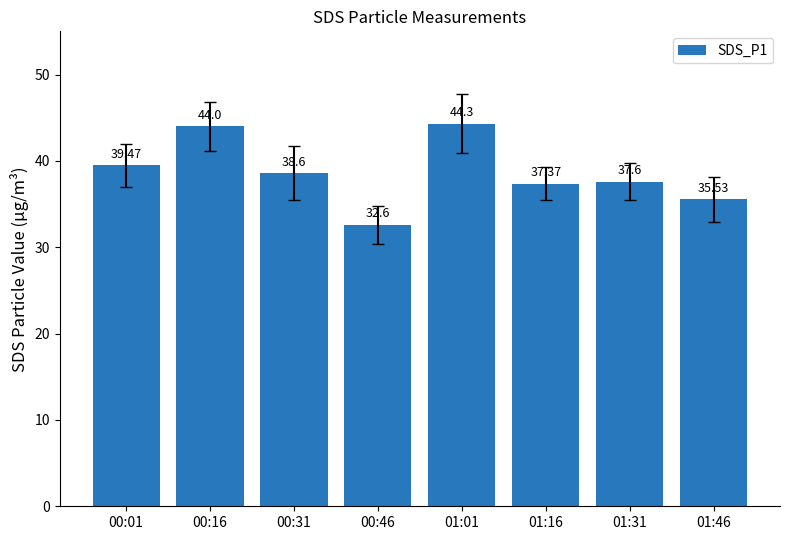

What is the change in value from 00:01 to 01:01?

+4.8